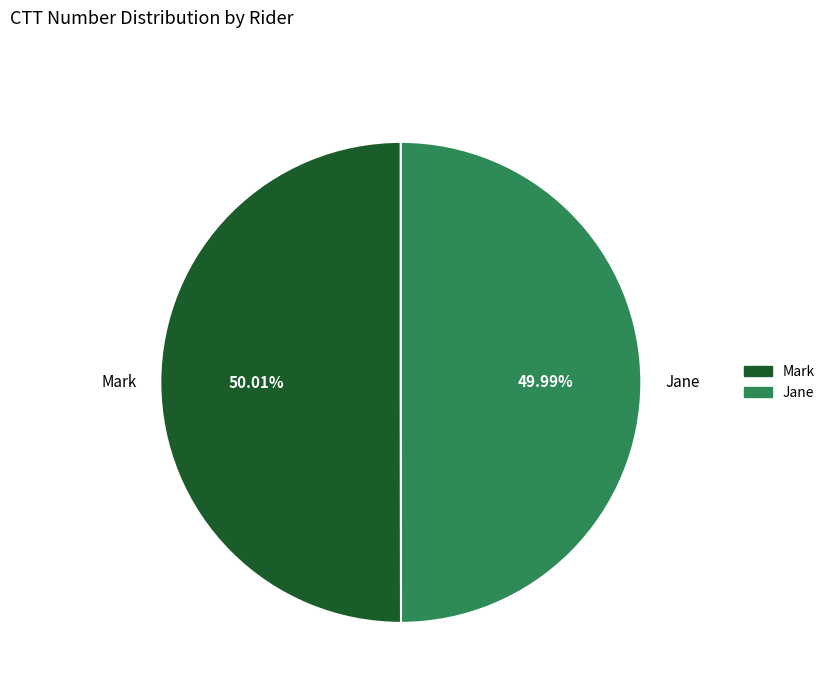

Does any single category account for the majority?

Yes